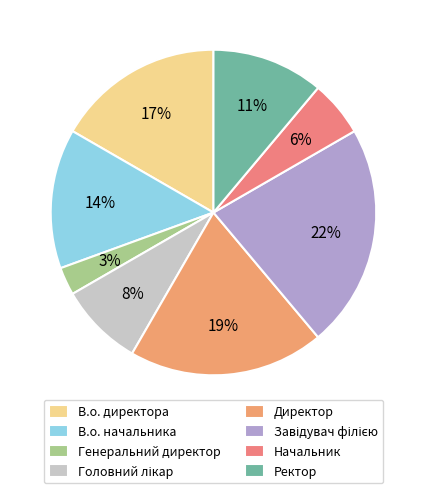

Count the number of slices in the pie.

8